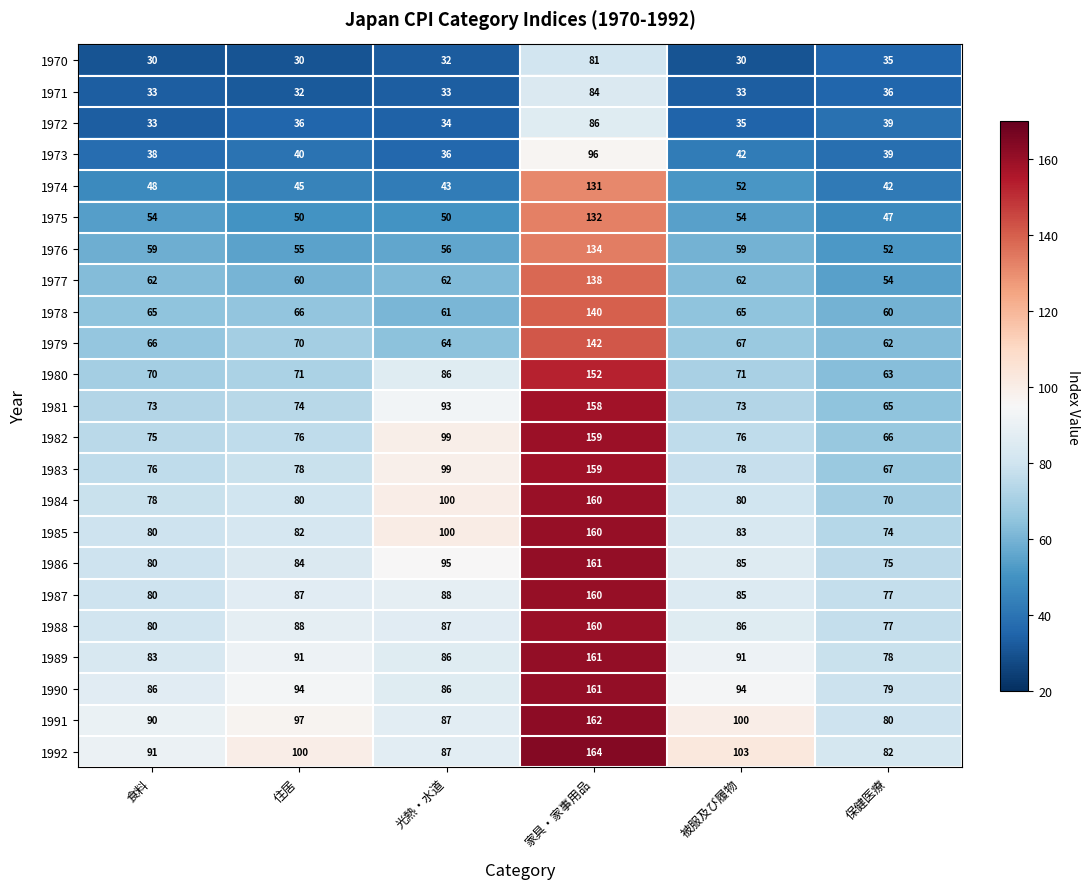

How many data points in 1990 are less than 94?

3